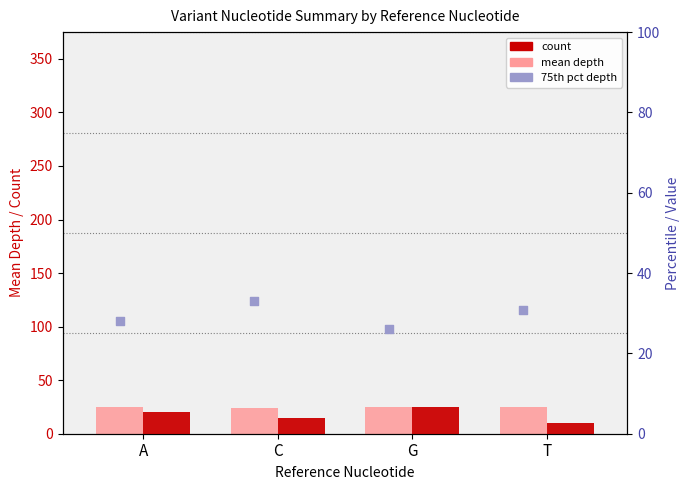

Is the value of mean depth at C greater than the value of count at G?

No